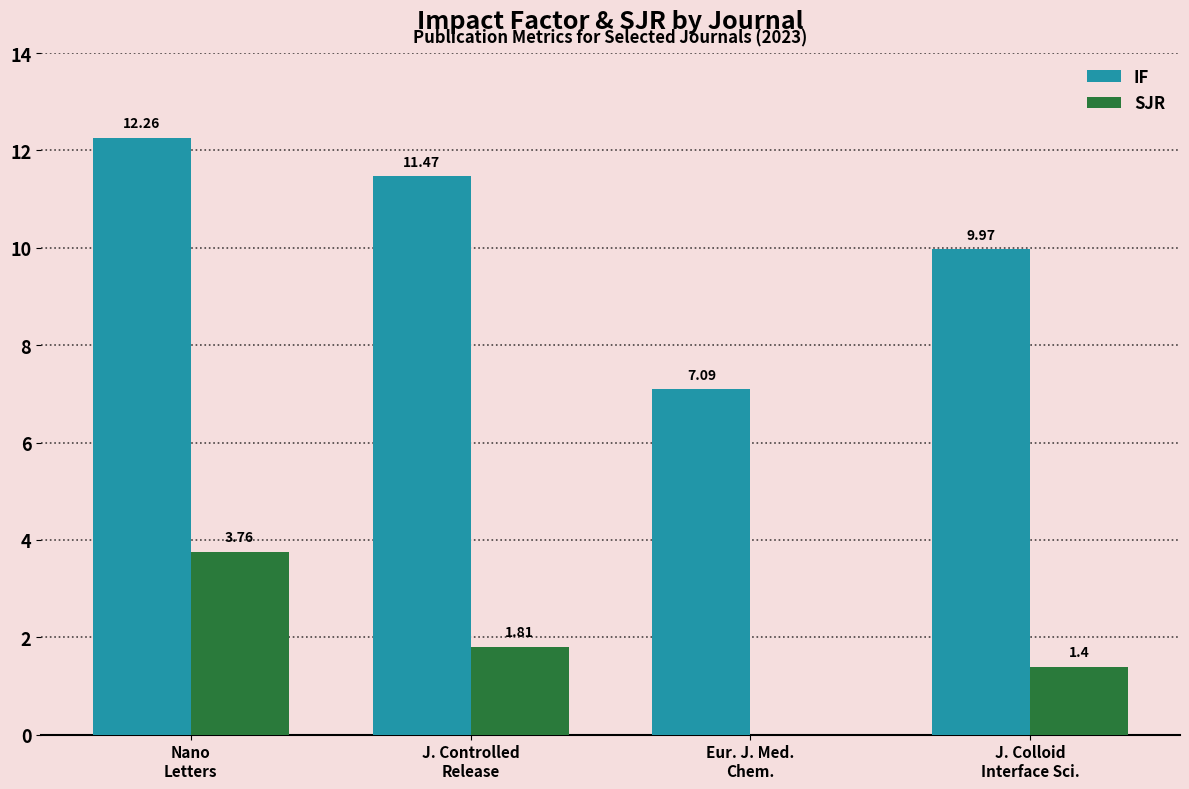

Which series has the largest total across all categories?

IF